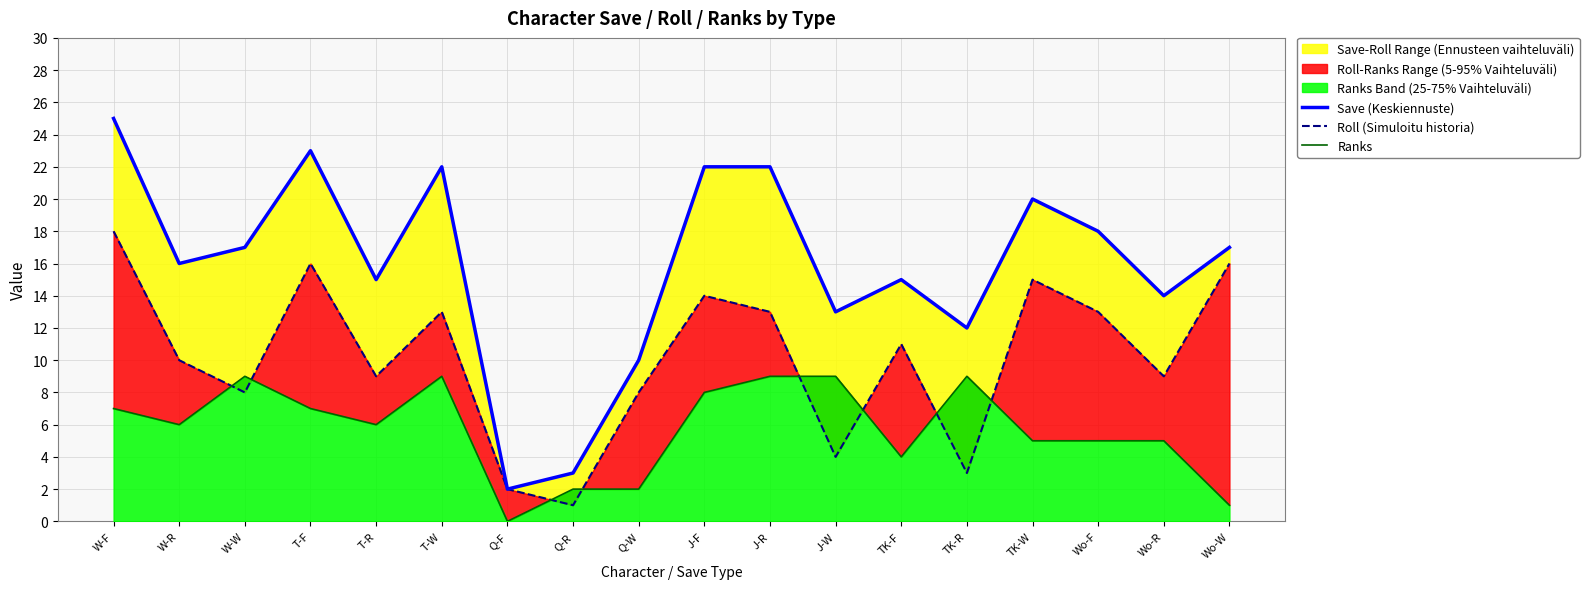

List the series in order of their overall mean, highest first.

Save (Keskiennuste), Roll (Simuloitu historia), Ranks